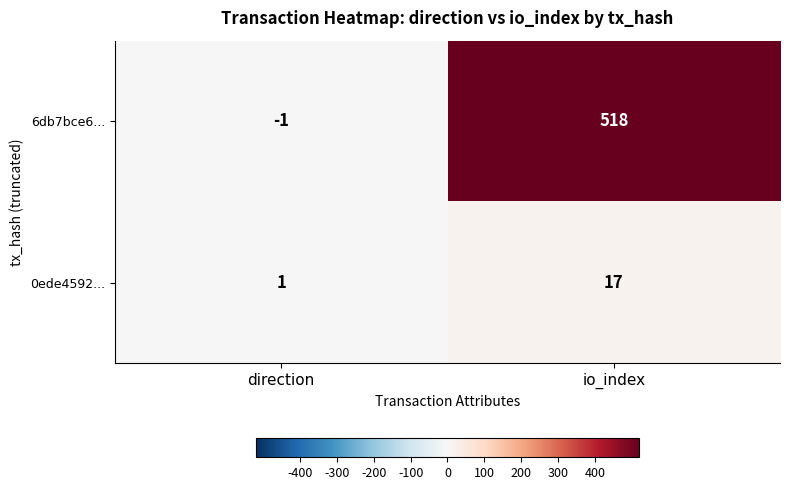

What value does the 6db7bce6... series have at io_index, to the nearest 50?

500